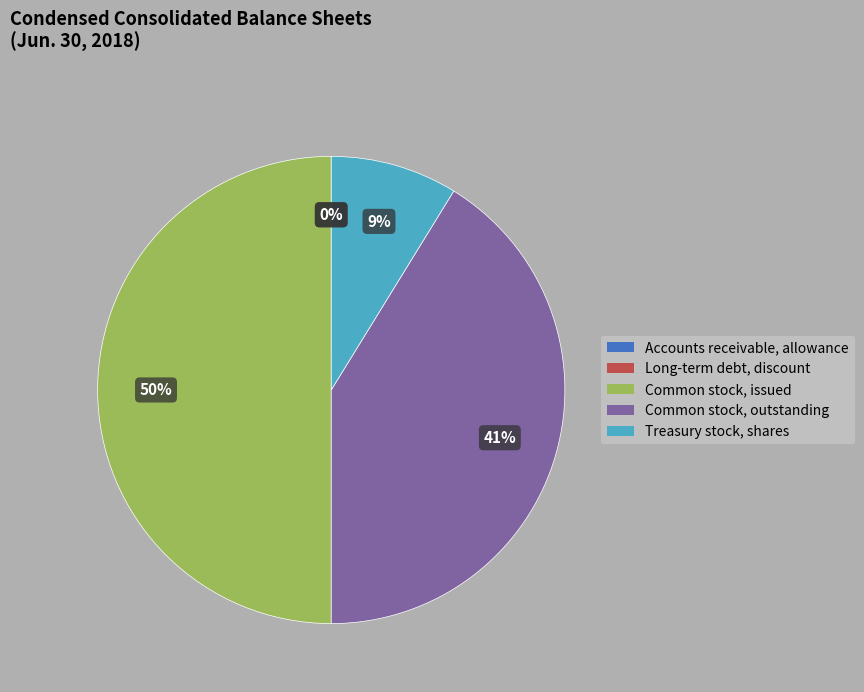

Is Common stock, outstanding the majority of the pie?

No